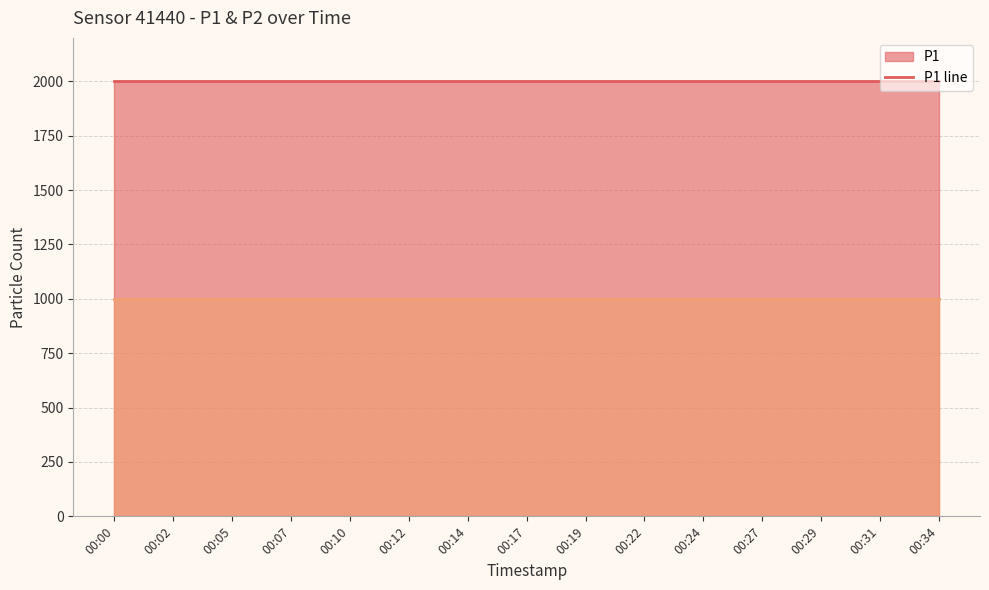

What is the sum of all P2 line values?

14998.5